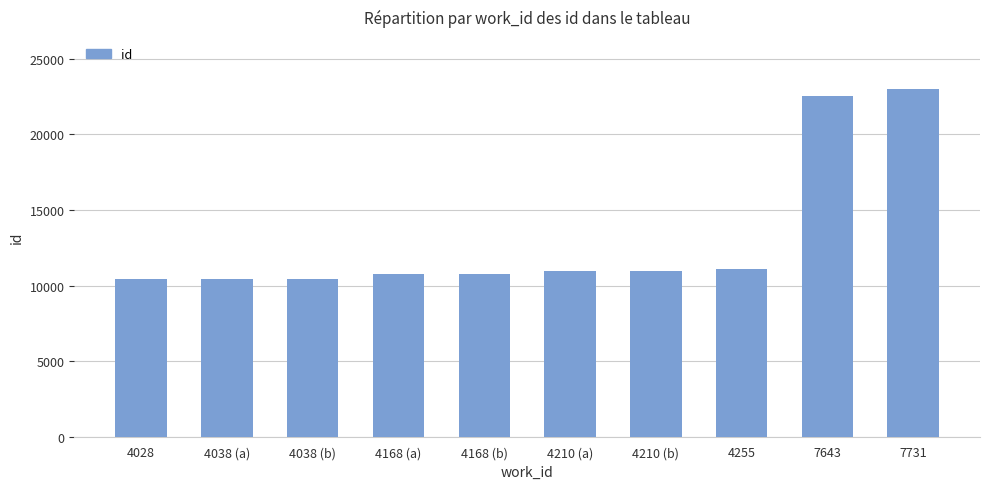

True or false: the data shows 22542 at 7643.

True